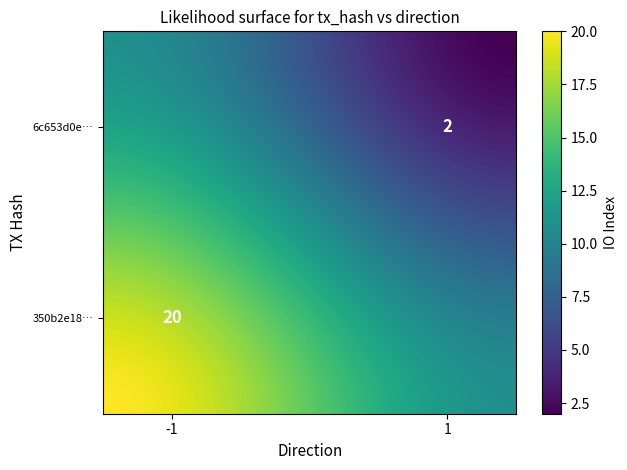

Is it true that 350b2e18b4ef7a87751f534d61ab148bbe93410 equals 31 at io_index?

False